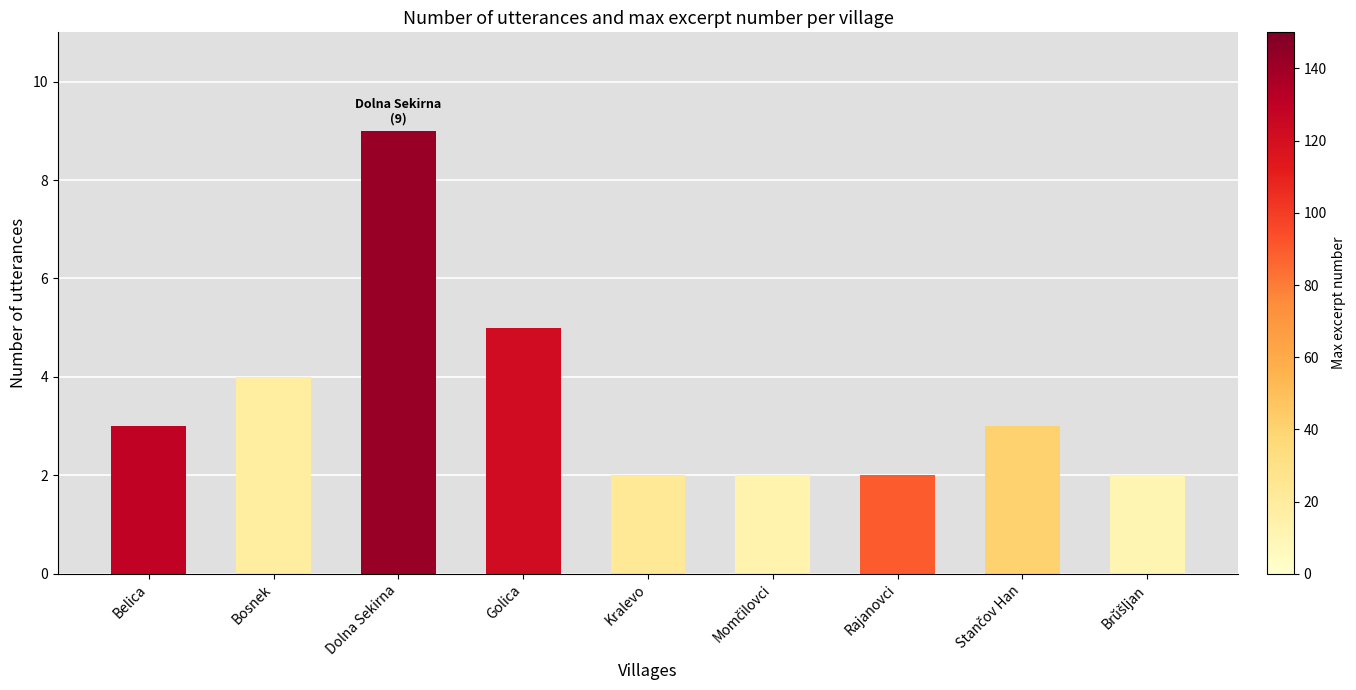

What is the ratio of the value at Bosnek to the value at Belica?

1.3